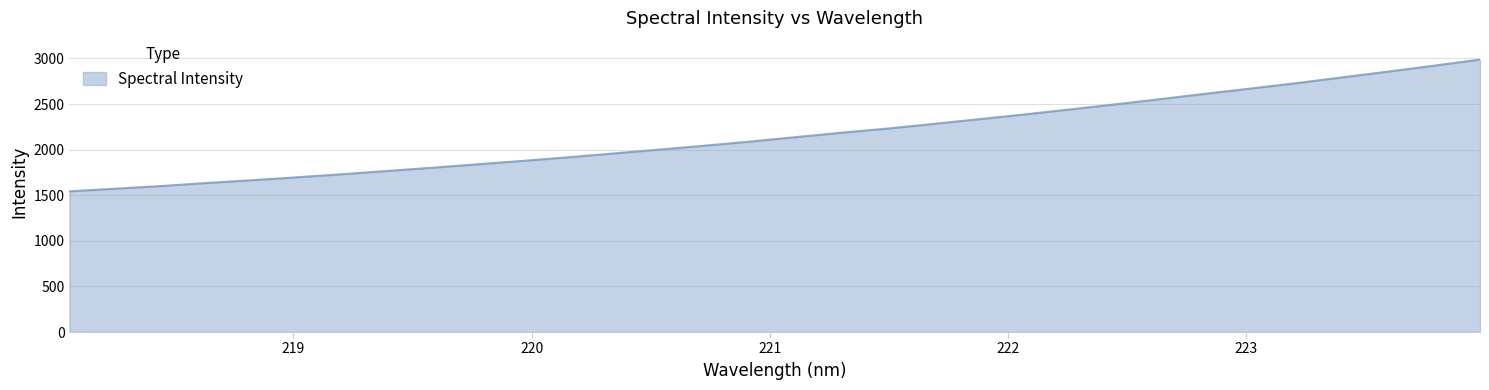

What is the maximum value shown in the chart?

2987.1